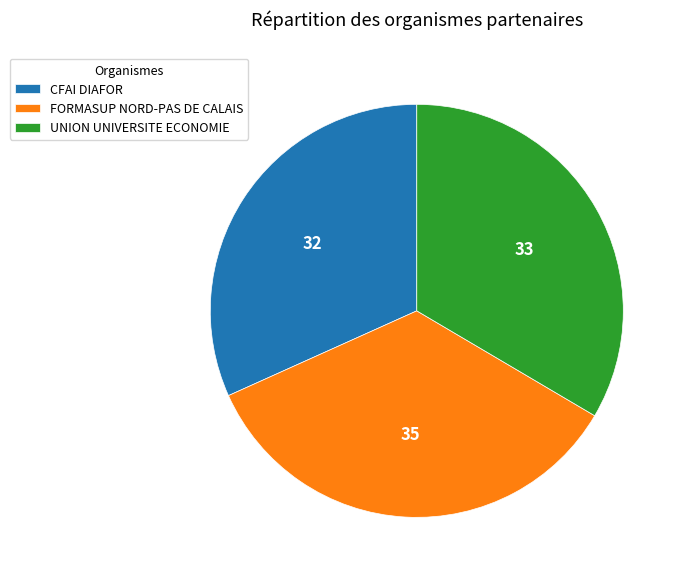

What is the ratio of the value at CFAI DIAFOR to the value at FORMASUP NORD-PAS DE CALAIS?

0.9